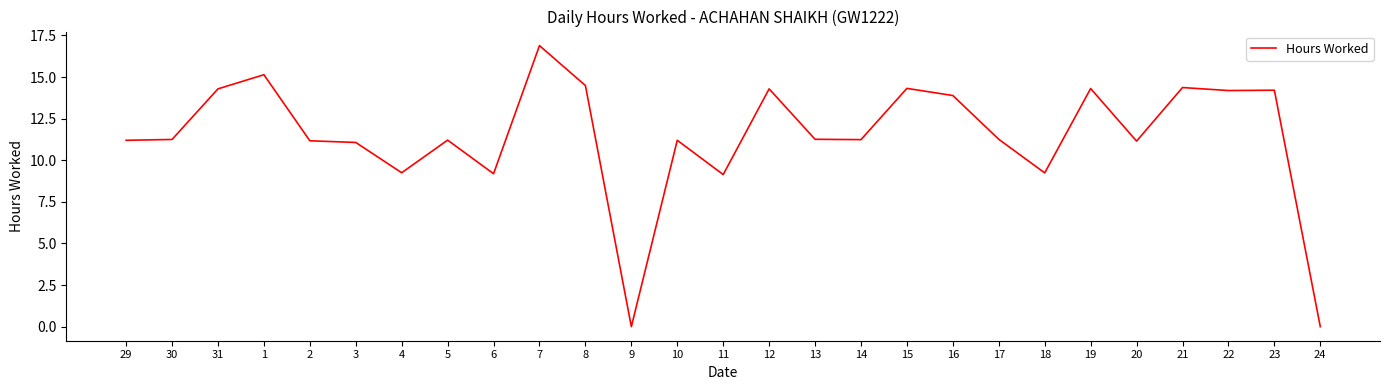

Approximately how many times larger is the value at 30 compared to 7?

0.7